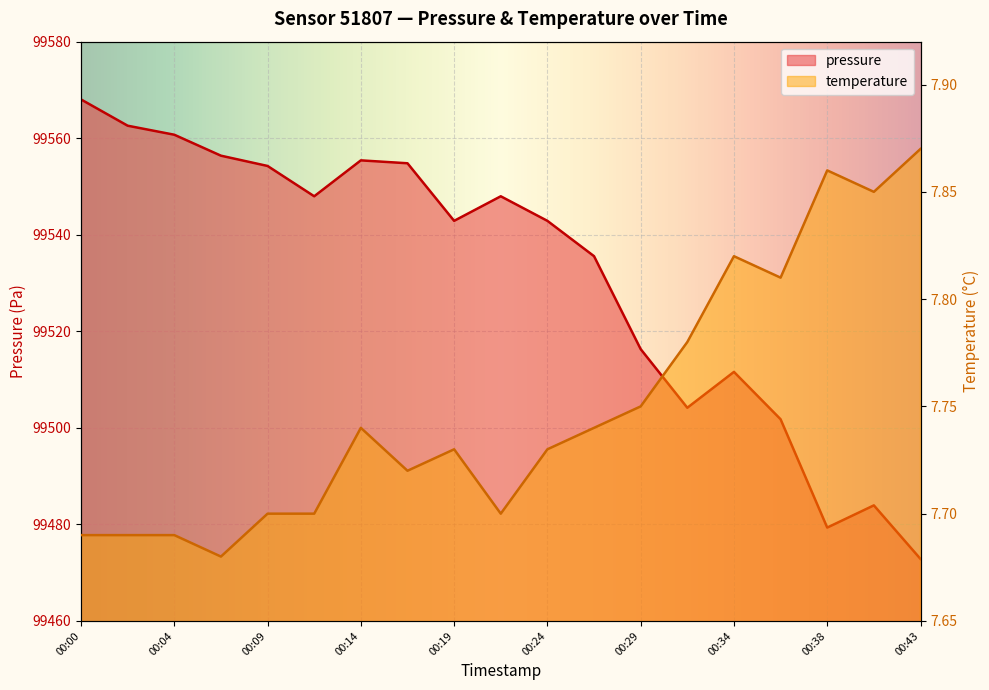

What is the value of the temperature point at the 16th from the left?

7.8